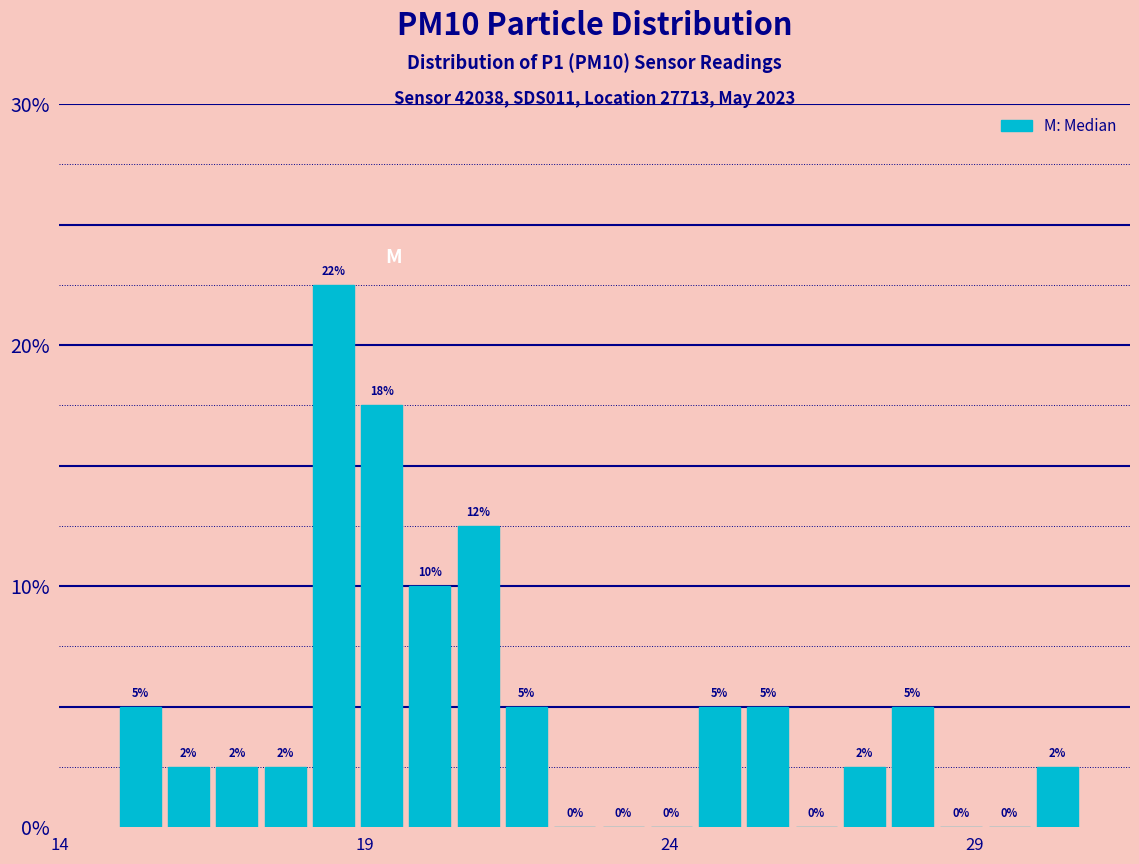

Around what value on the x-axis is the tallest bar? Give the approximate position of its centre, as read against the axis.

18.5